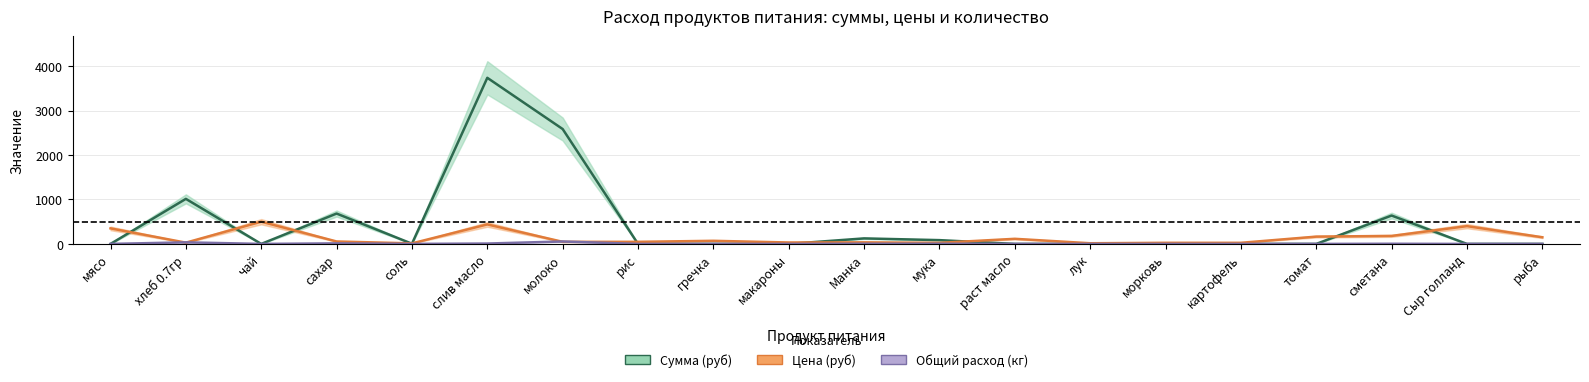

Rank the series by their maximum value, from lowest to highest.

Общий расход (кг), Цена (руб), Сумма (руб)